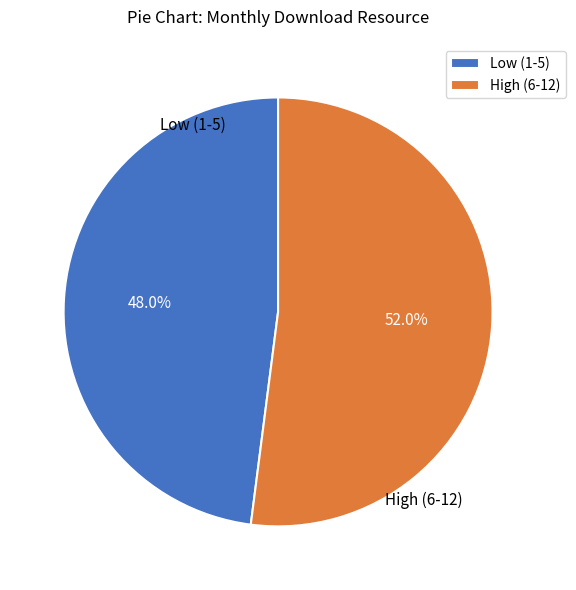

To the nearest percent, what is the difference between the largest and smallest slice percentages?

4%